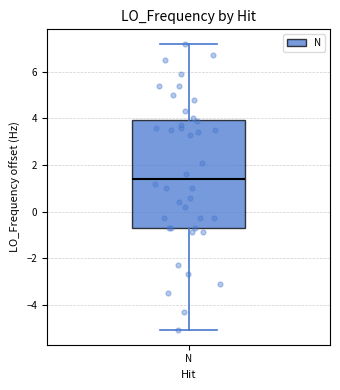

Transcribe this box plot: give where the median line is, the range the box spans, and where the two whiskers end, as read against the y-axis. The values are not printed on the chart, so give them approximately, as read against the axis.

median 1.4, box -0.6 to 4.0, whiskers -5.2 to 7.2